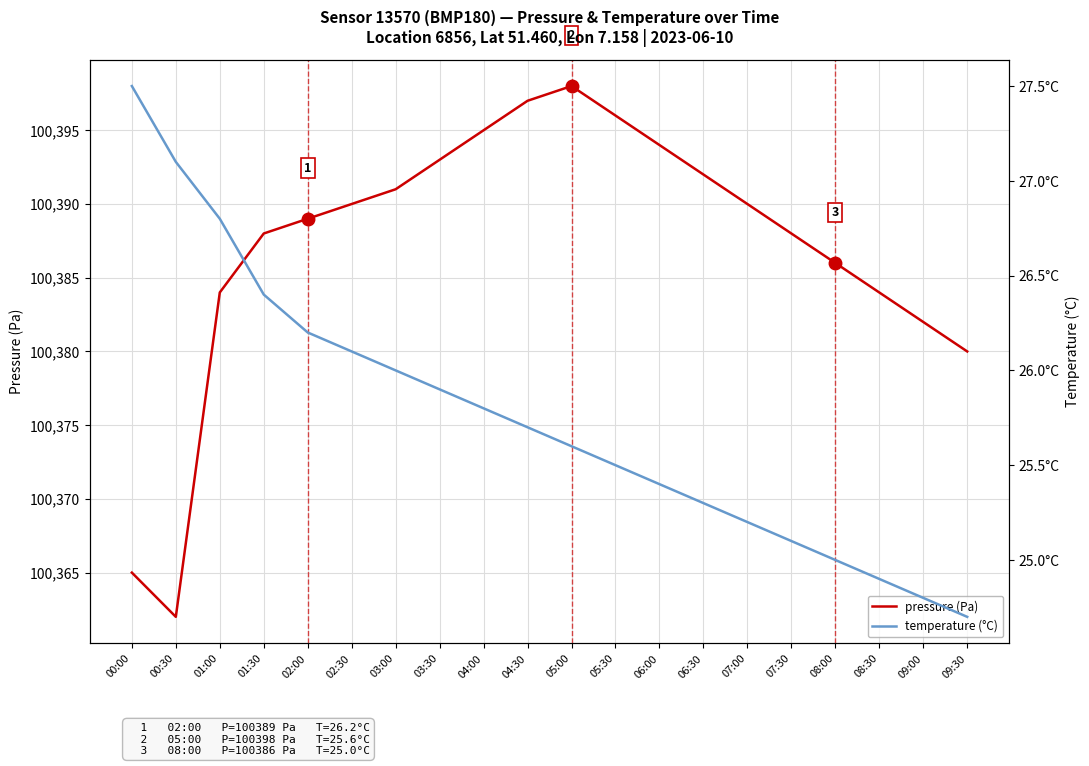

What is the sum of all temperature (°C) values?

515.0